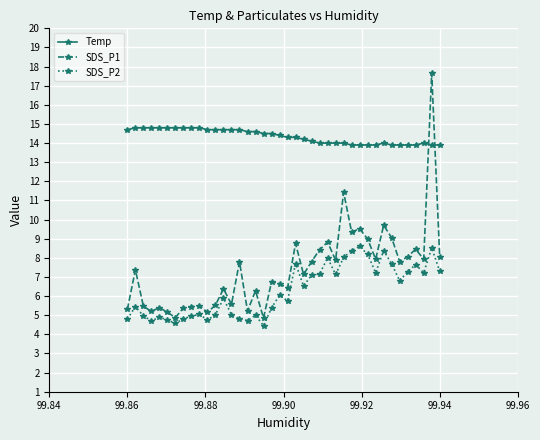

Rank the series by their maximum value, from lowest to highest.

SDS_P2, Temp, SDS_P1